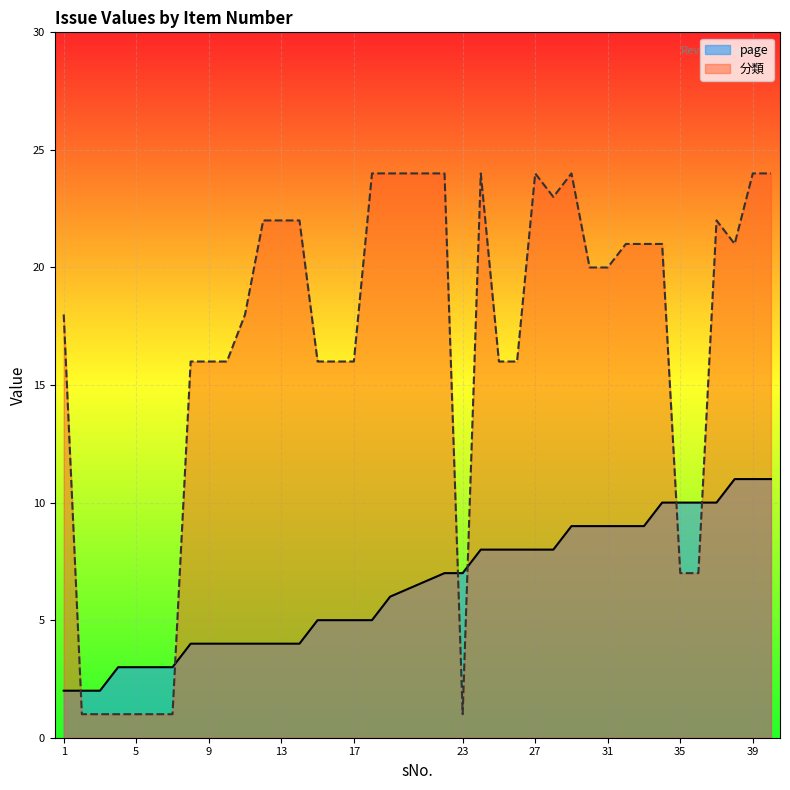

What is the spread (max minus min) of values at 39?

13